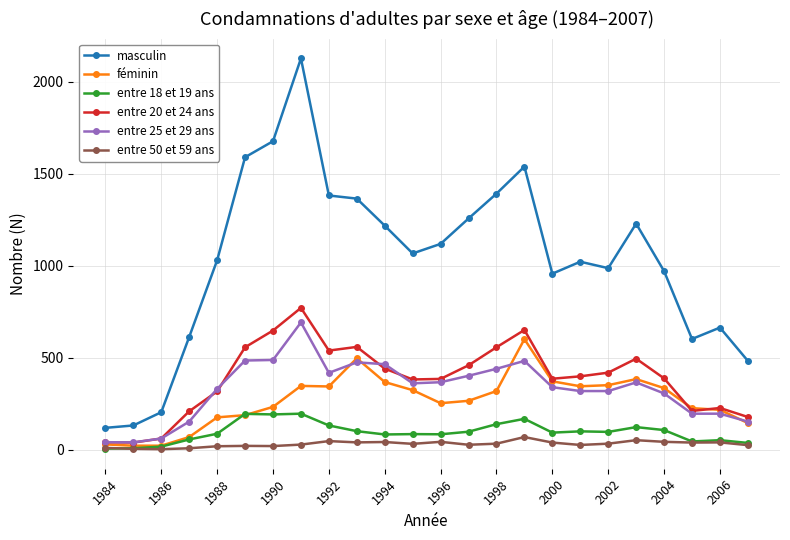

How many lines are shown in the chart?

6